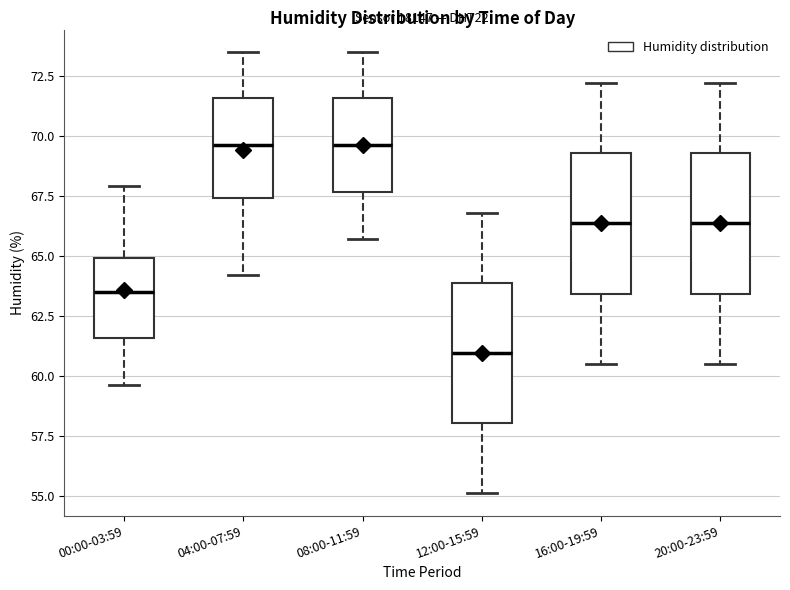

Reading left to right, read every box against the y-axis: the position of its median line, the range the box covers, and the ends of its whiskers. The values are not printed on the chart, so give them approximately, as read against the axis.

00:00-03:59: median 63.5, box 61.5 to 65.0, whiskers 59.5 to 68.0
04:00-07:59: median 69.5, box 67.5 to 71.5, whiskers 64.0 to 73.5
08:00-11:59: median 69.5, box 67.5 to 71.5, whiskers 65.5 to 73.5
12:00-15:59: median 61.0, box 58.0 to 64.0, whiskers 55.0 to 67.0
16:00-19:59: median 66.5, box 63.5 to 69.5, whiskers 60.5 to 72.0
20:00-23:59: median 66.5, box 63.5 to 69.5, whiskers 60.5 to 72.0